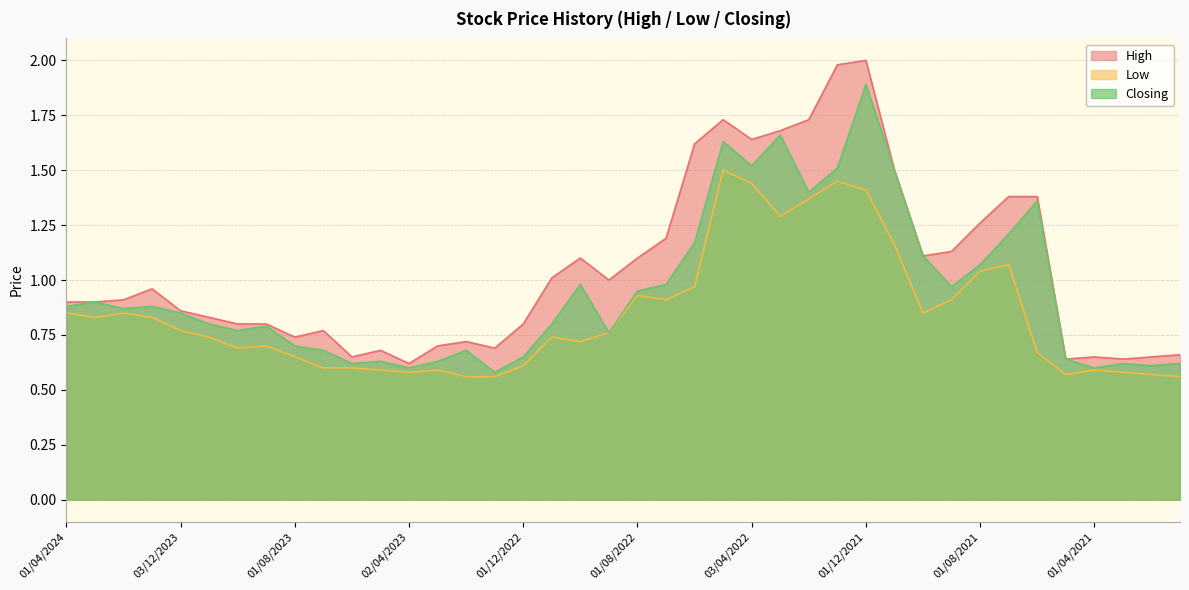

What is the highest value of the Low series?

1.5